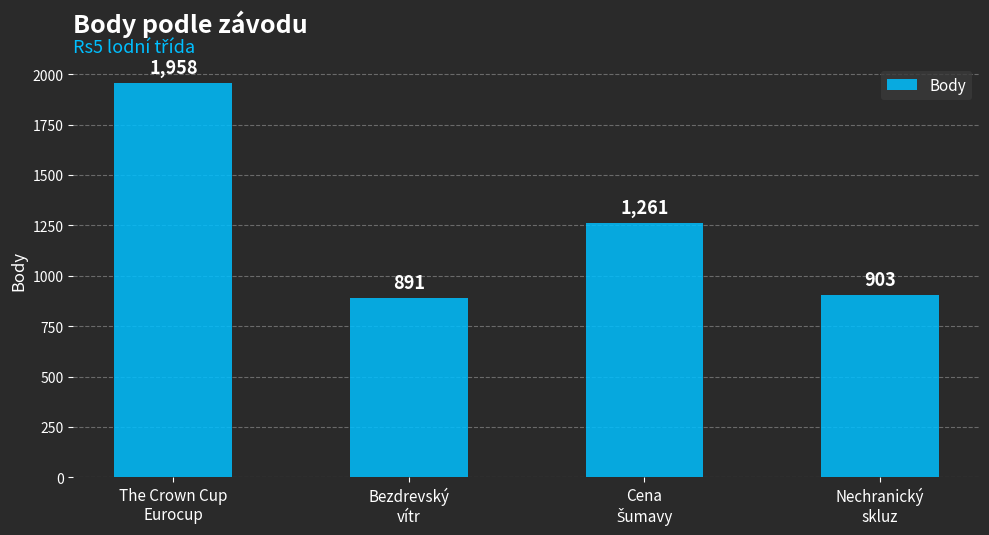

What is the sum of all values?

5013